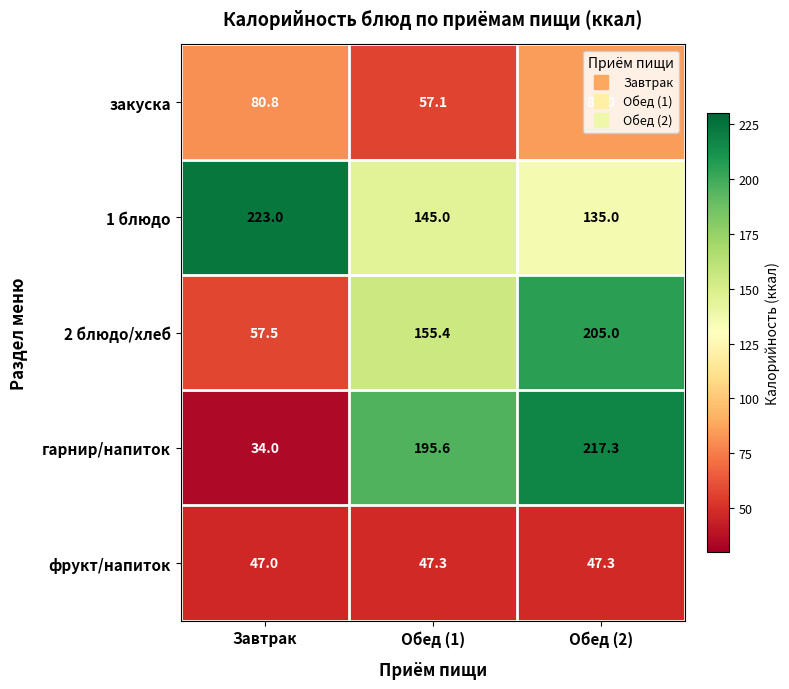

Rank the categories by 1 блюдо value from highest to lowest.

Завтрак, Обед (1), Обед (2)